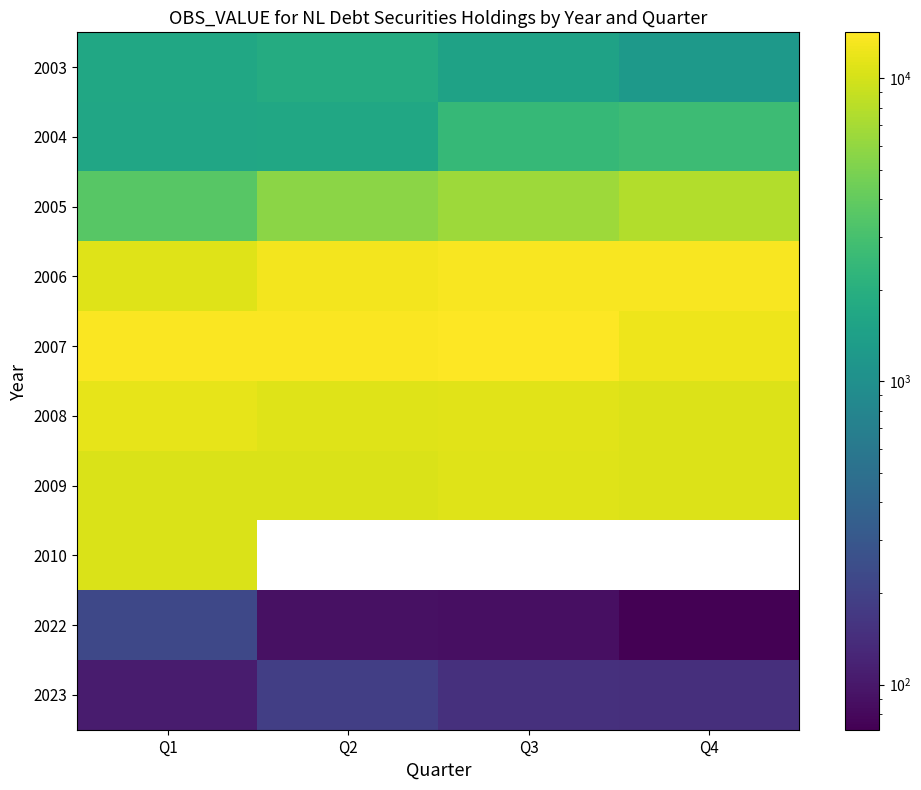

What is the difference between the maximum and minimum values in the 2008 series?

916.0